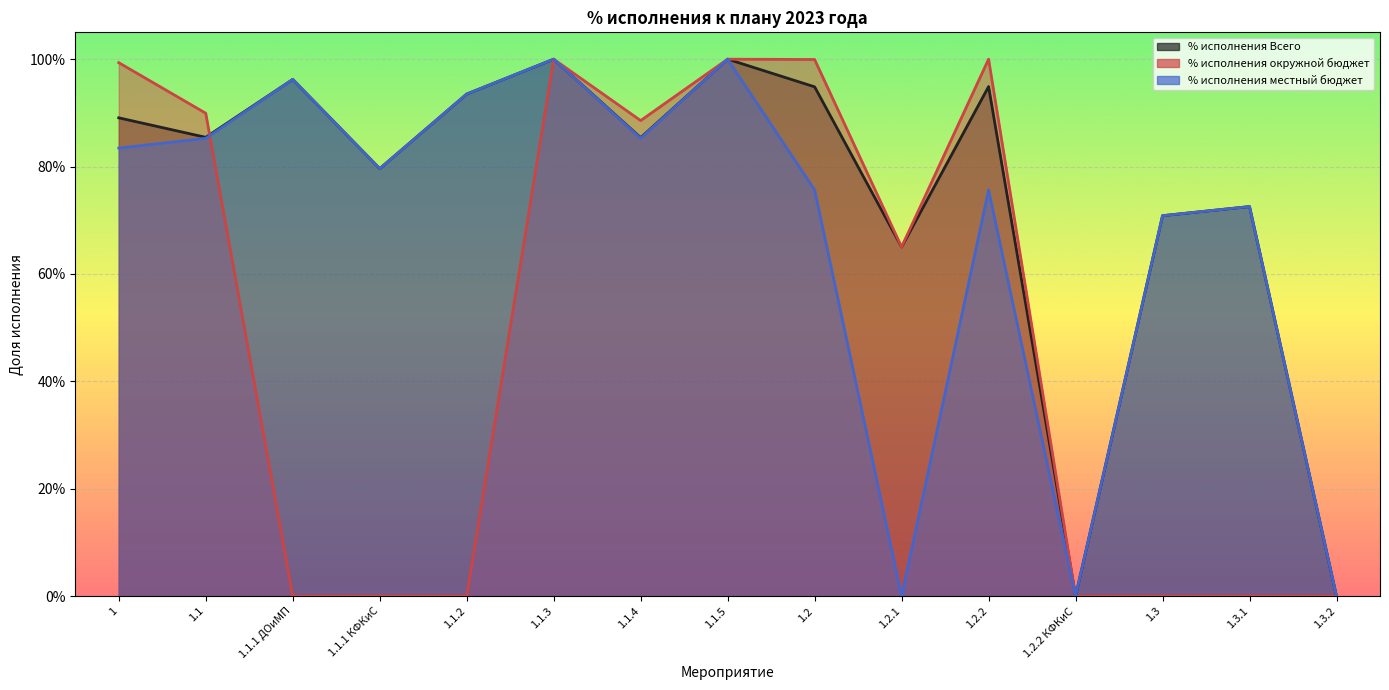

True or false: % исполнения Всего and % исполнения местный бюджет cross at least once.

False